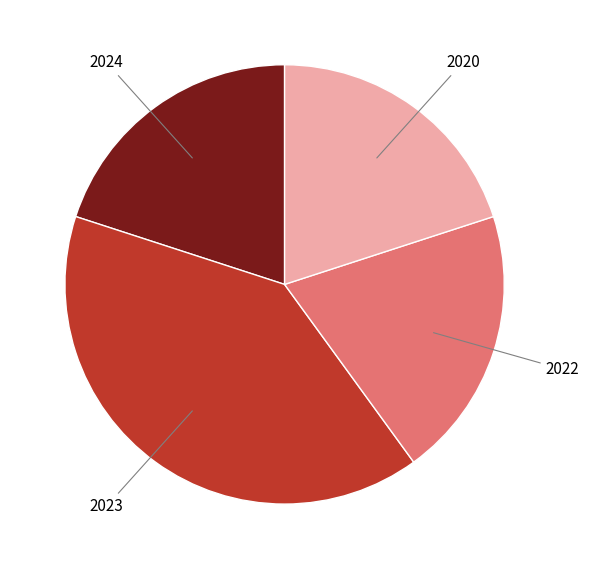

Count the number of slices in the pie.

4